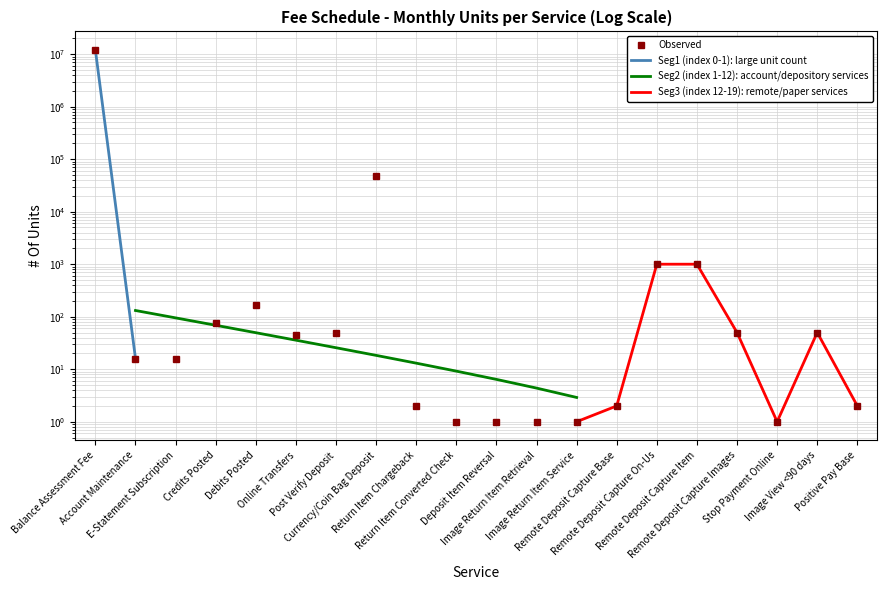

Does the chart have visible grid lines?

Yes